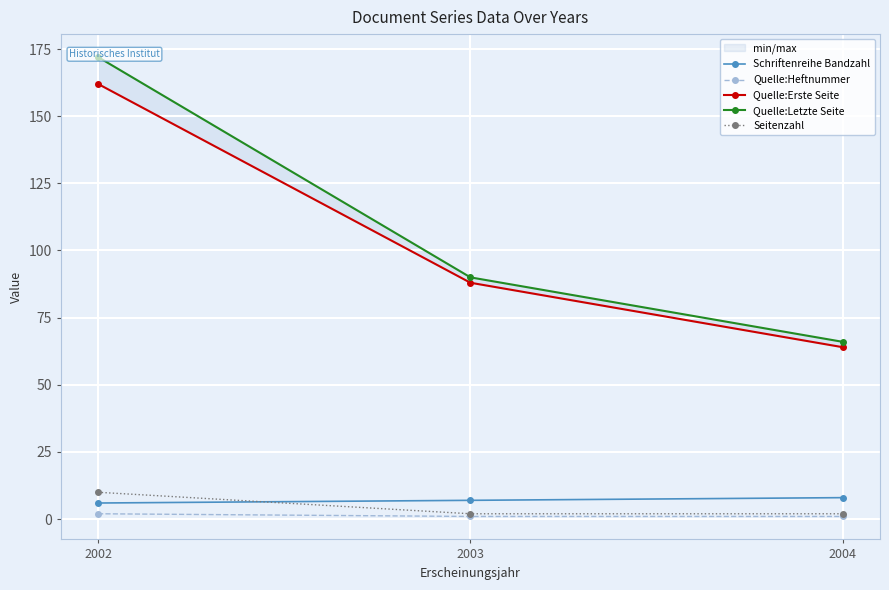

True or false: Quelle:Erste Seite has a value of 88 at 2003.

True